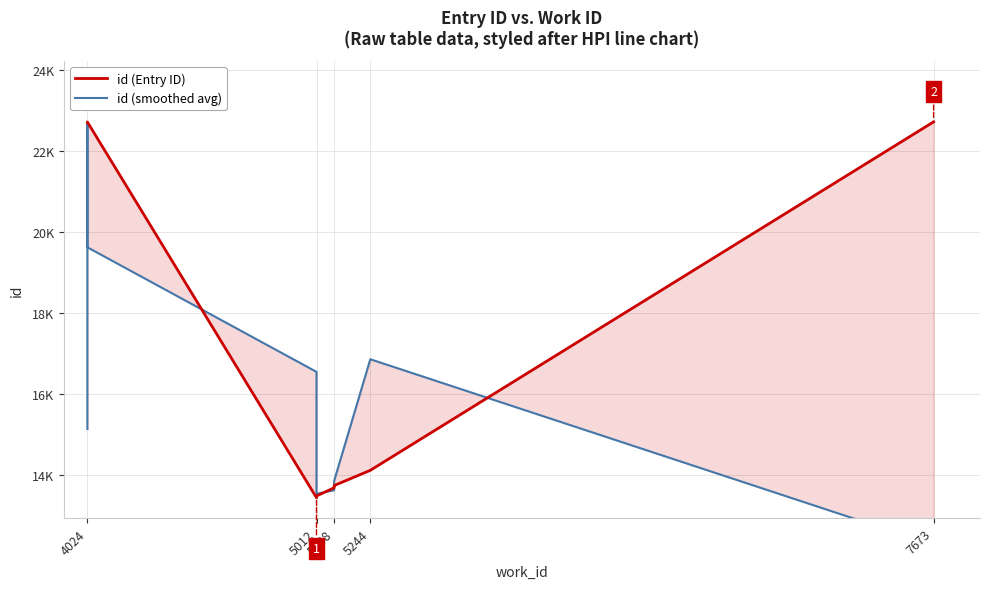

True or false: id (Entry ID) has a value of 13746.0 at 5088.

True